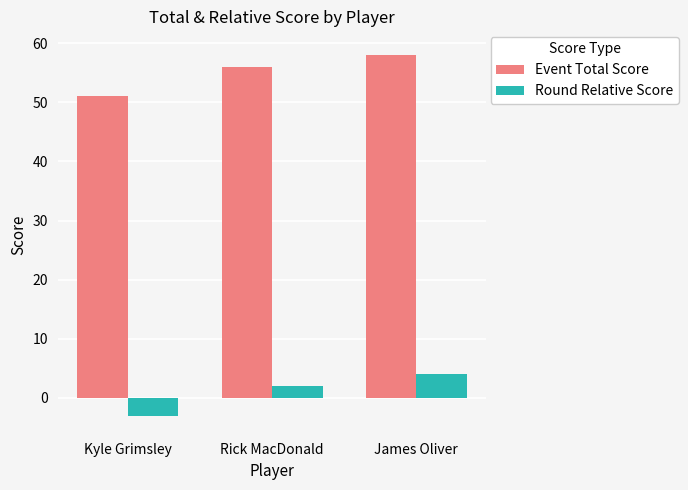

List the series in order of their peak value, highest first.

Event Total Score, Round Relative Score